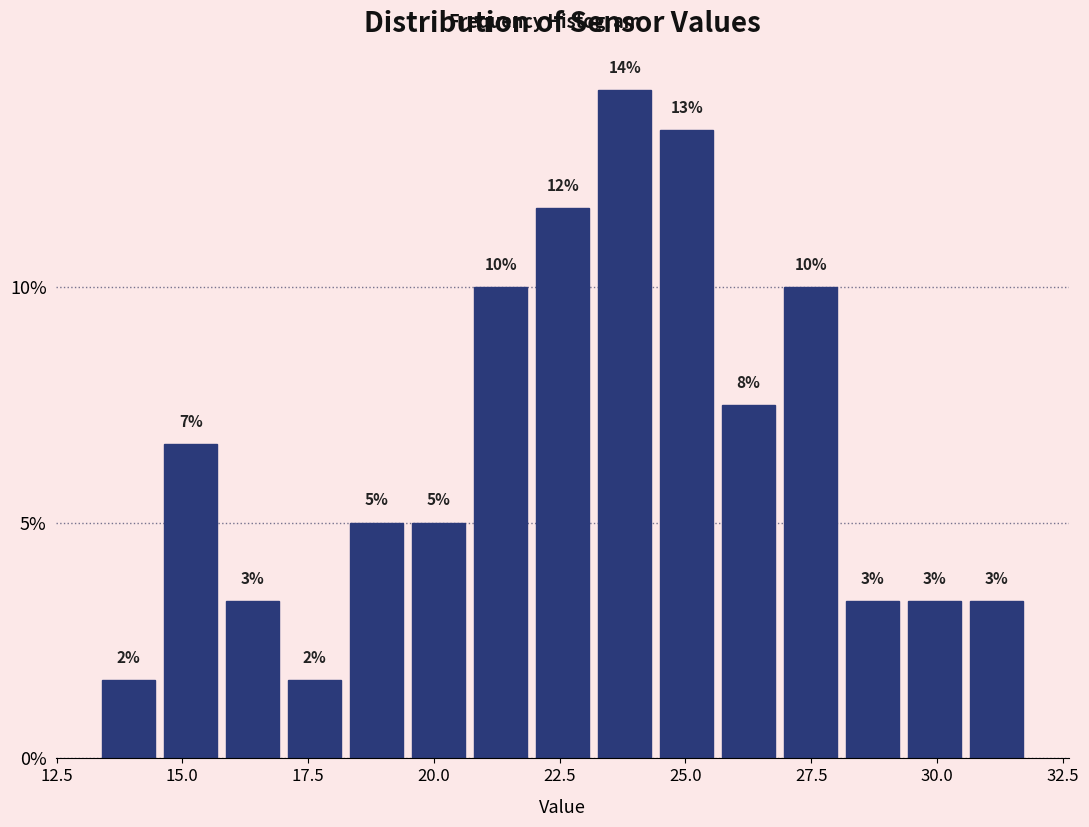

Read against the x-axis, roughly where is the centre of the tallest bar?

24.0